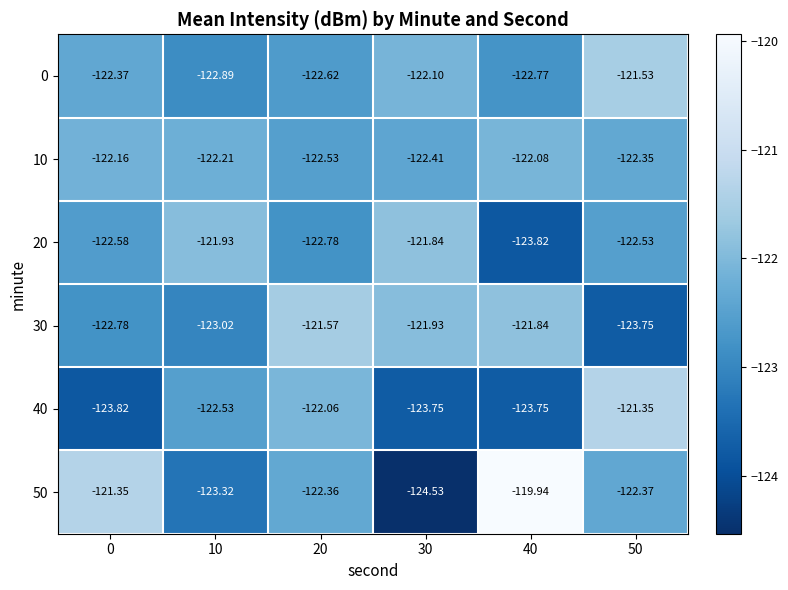

Rank the series at 40 from highest to lowest value.

50, 30, 10, 0, 40, 20